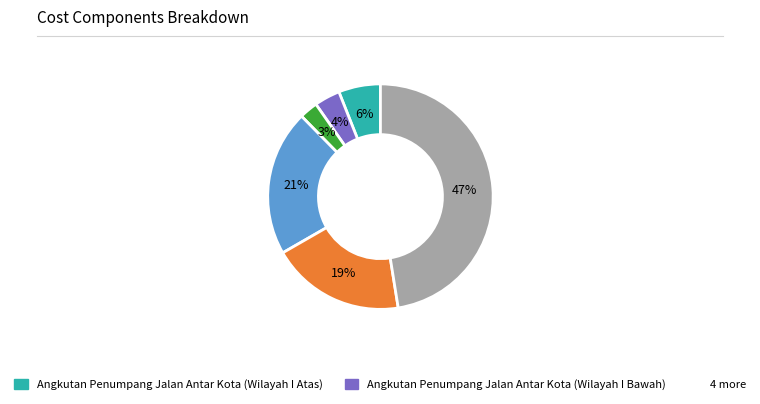

To the nearest percent, what is the average slice percentage?

17%